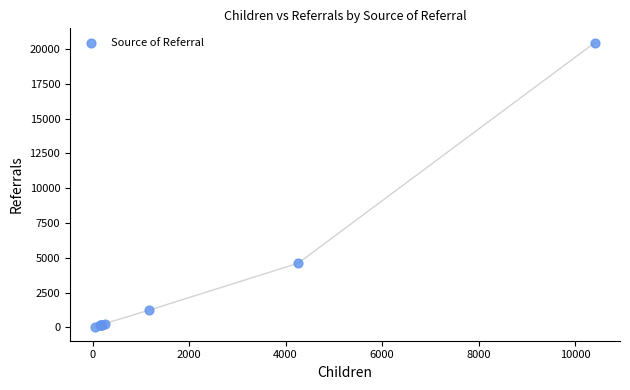

What Y value in the scatter plot is closest to 10262?

4610